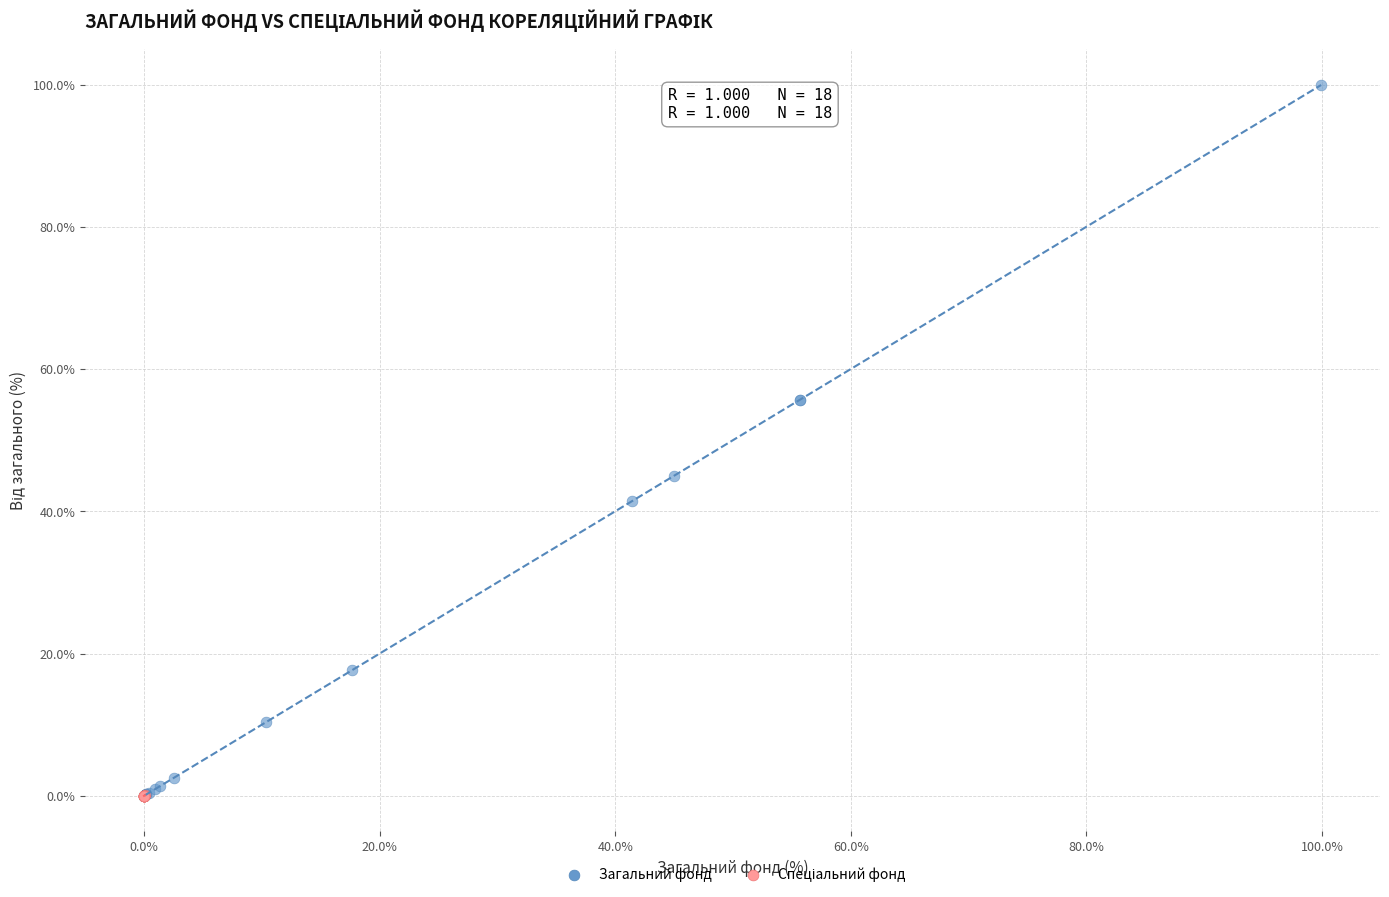

Which series reaches the maximum Y coordinate?

Загальний фонд